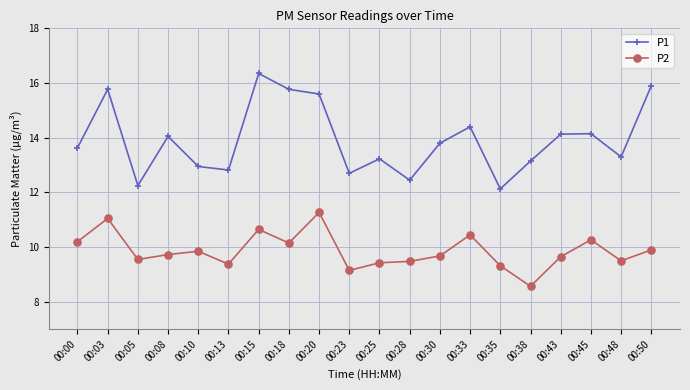

What are all the series names shown in the legend?

P1, P2